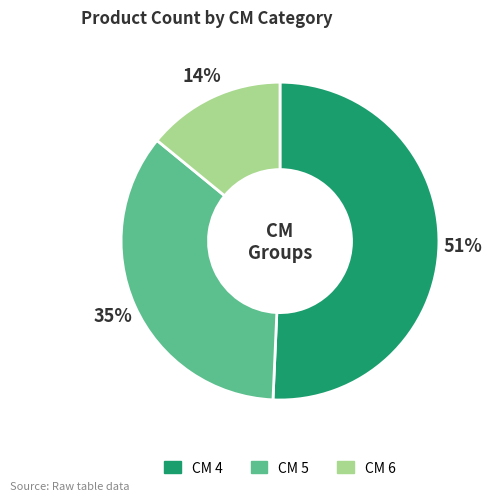

To the nearest percent, what is the average slice percentage?

33%